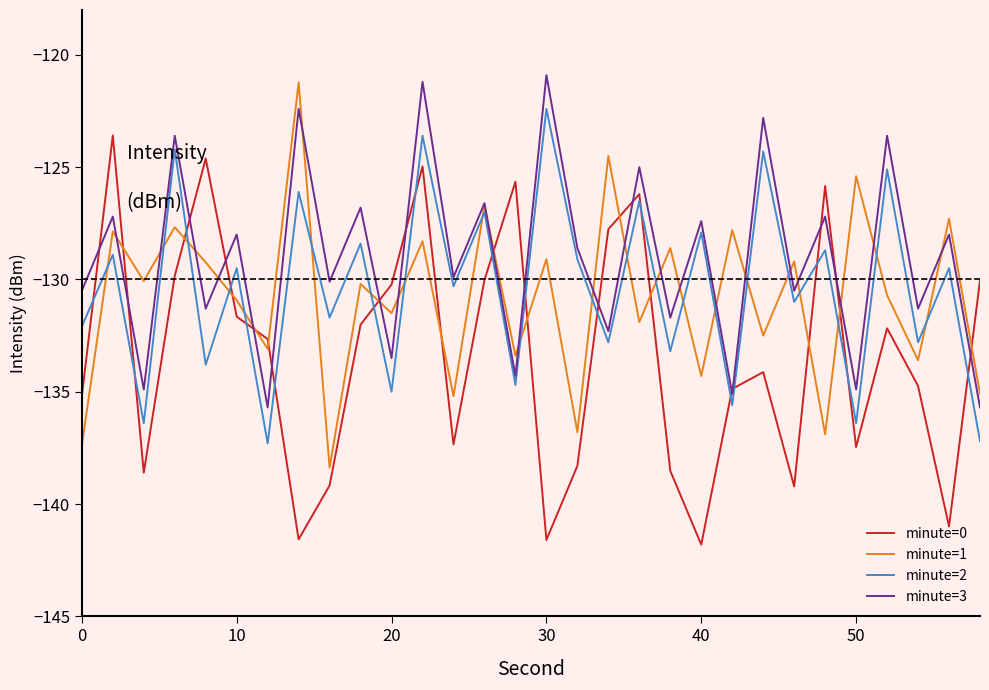

What is the maximum value shown in the chart?

-120.9